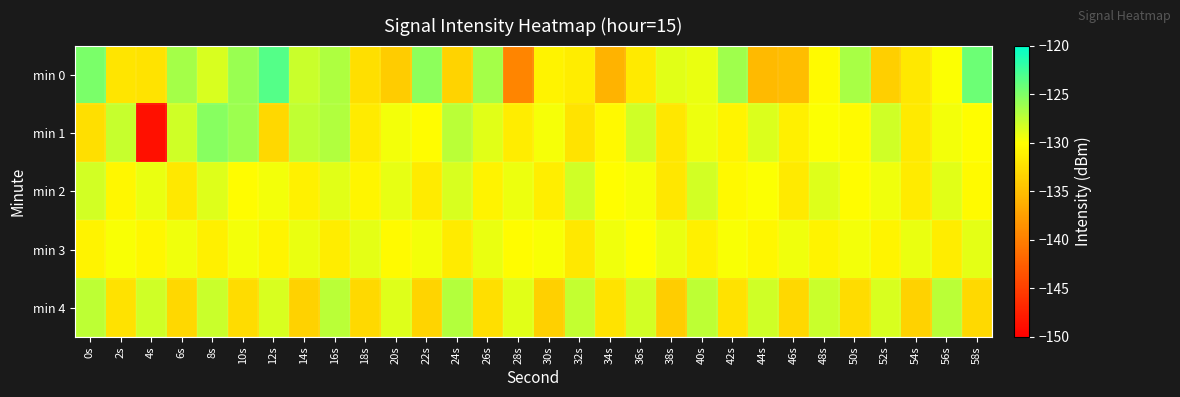

Which has a higher value, 38s or 16s?

16s